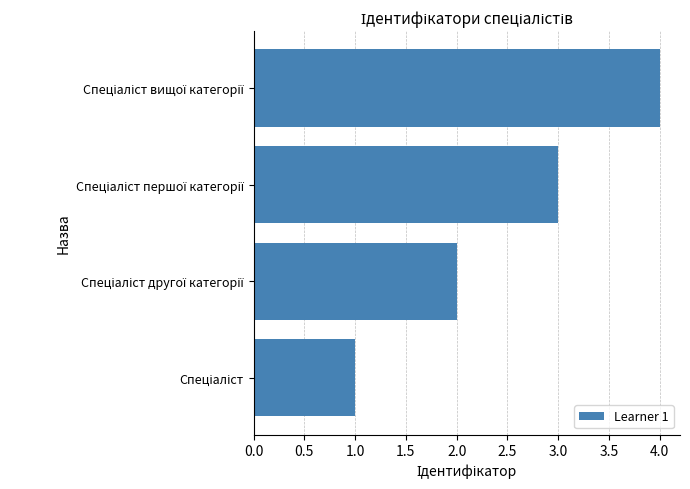

What is the greatest value displayed?

4